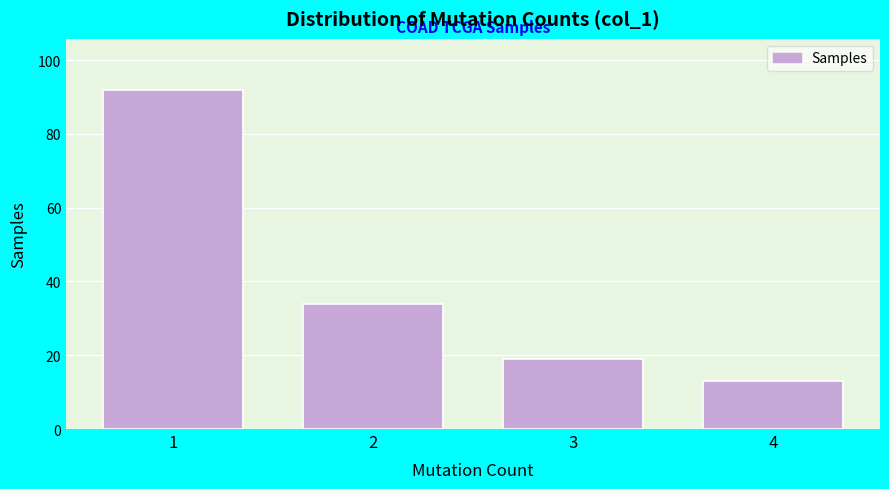

Reading left to right, extract all data points from this chart.

1=92	2=34	3=19	4=13